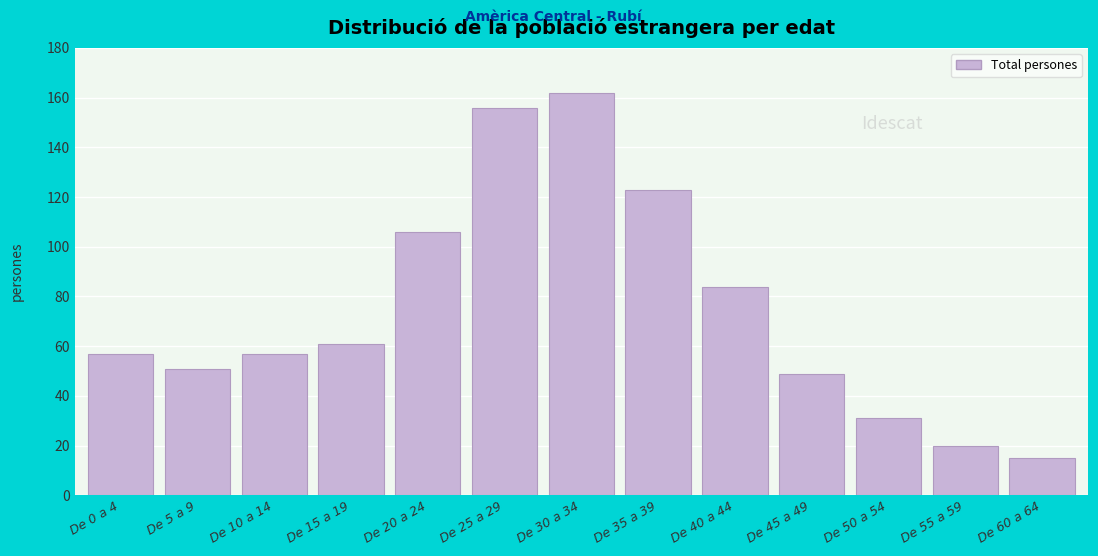

Reading left to right, list all the values displayed in this chart.

57	51	57	61	106	156	162	123	84	49	31	20	15